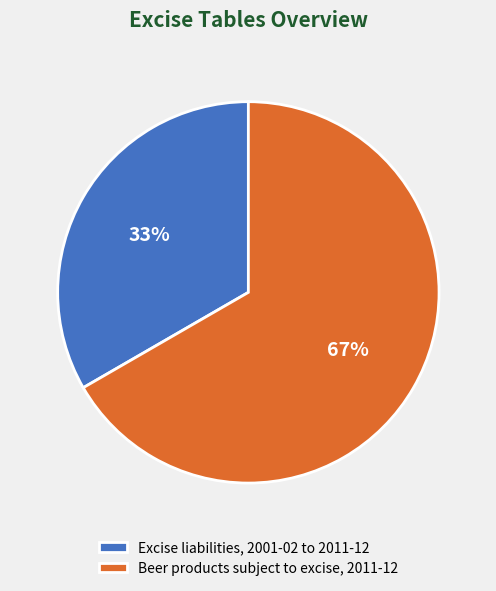

To the nearest percent, what percentage of the pie is Excise liabilities, 2001-02 to 2011-12?

33%